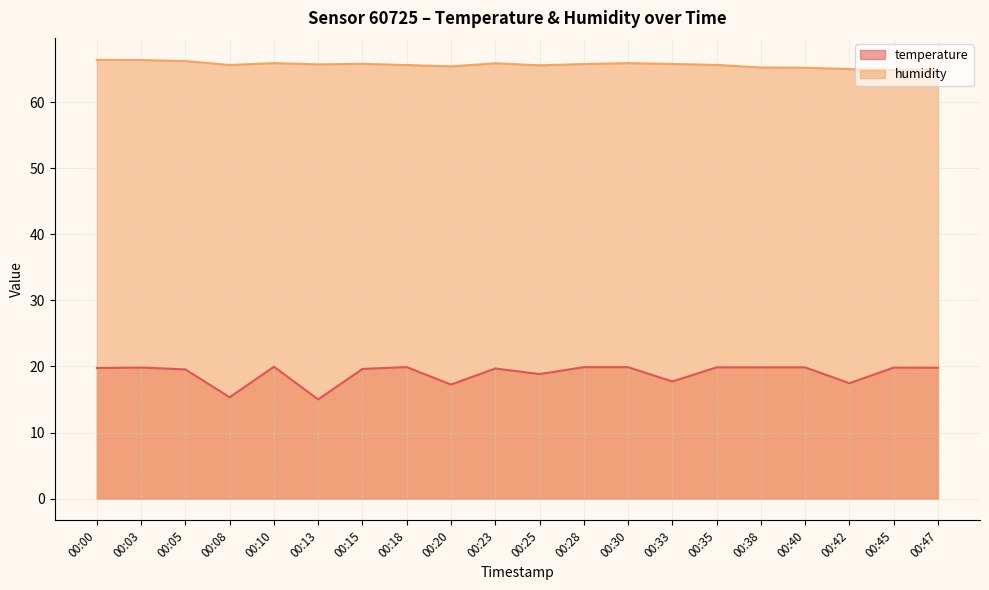

What are all the series names shown in the legend?

temperature, humidity